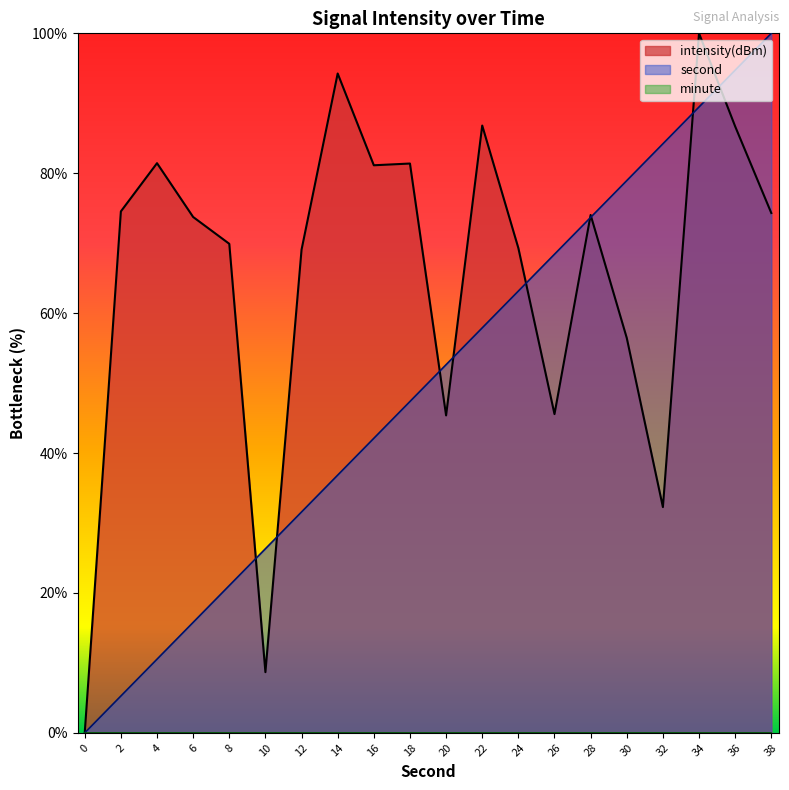

What is the spread (max minus min) of values at 26?

68.4